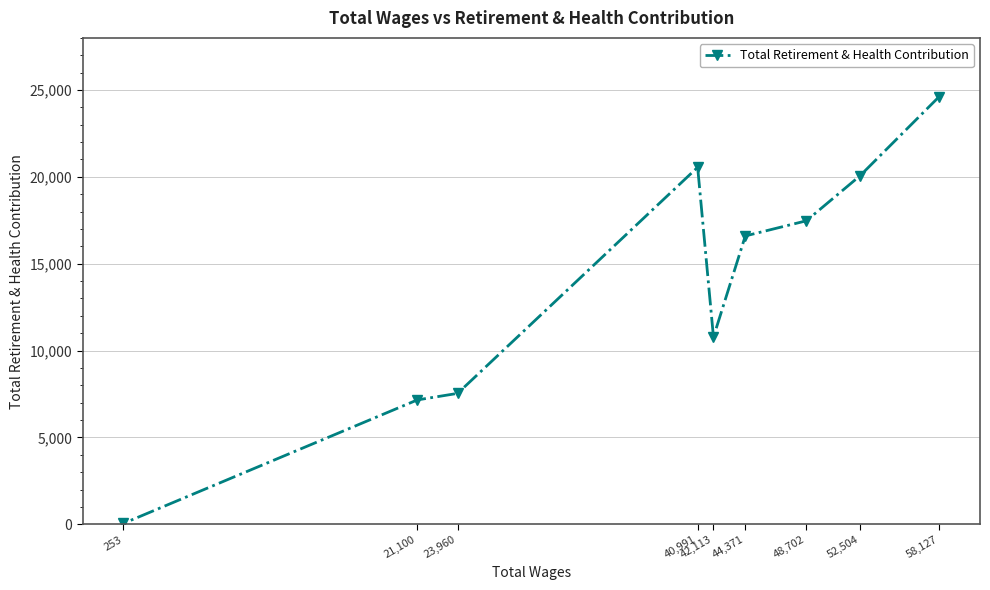

What is the sum of all values?

124818